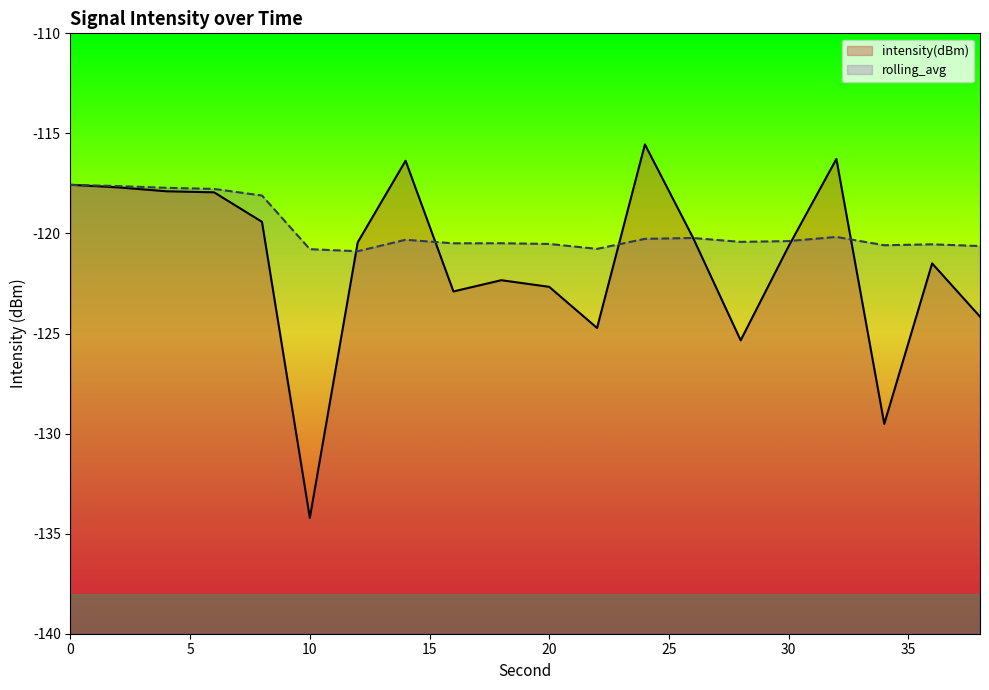

What is the approximate value of intensity(dBm) at 14?

-116.4